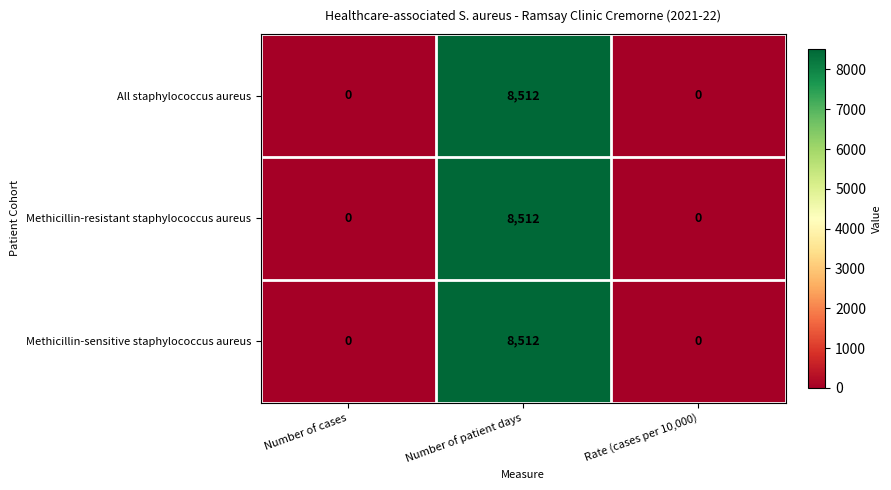

At which category is the sum across all series the highest?

Number of patient days